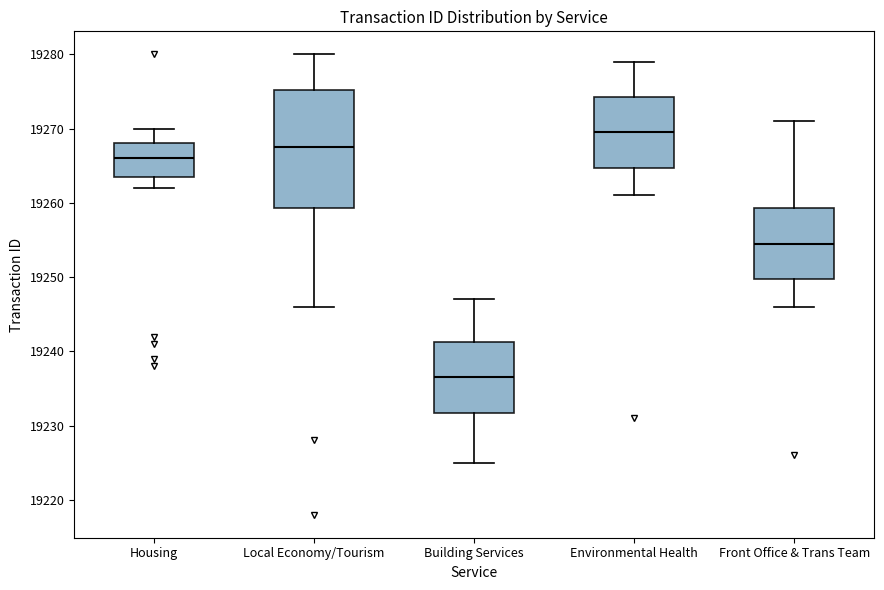

Comparing the boxes themselves (not the whiskers), which one is the tallest?

Local Economy/Tourism